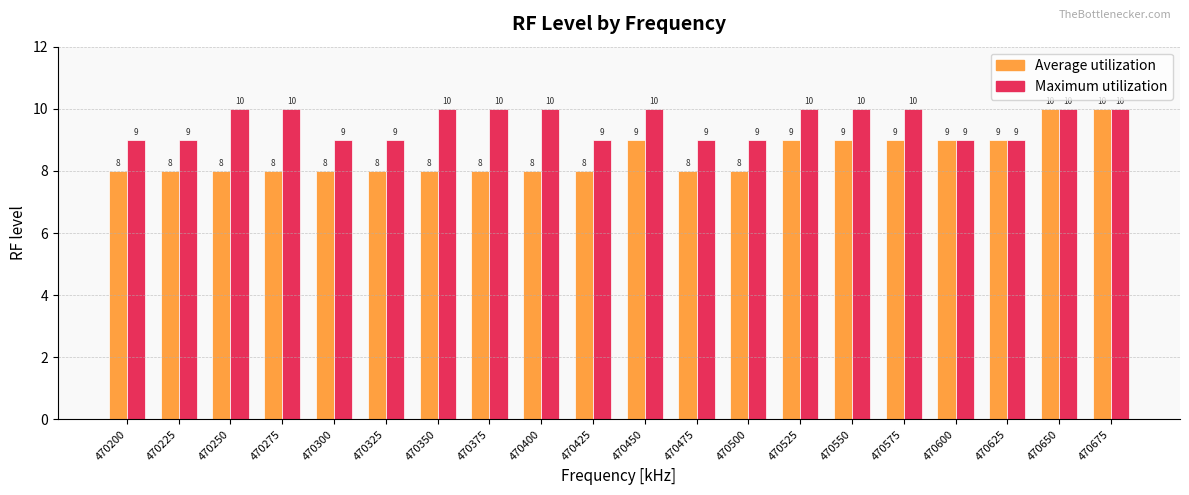

What value does the Average utilization series have at 470350?

8